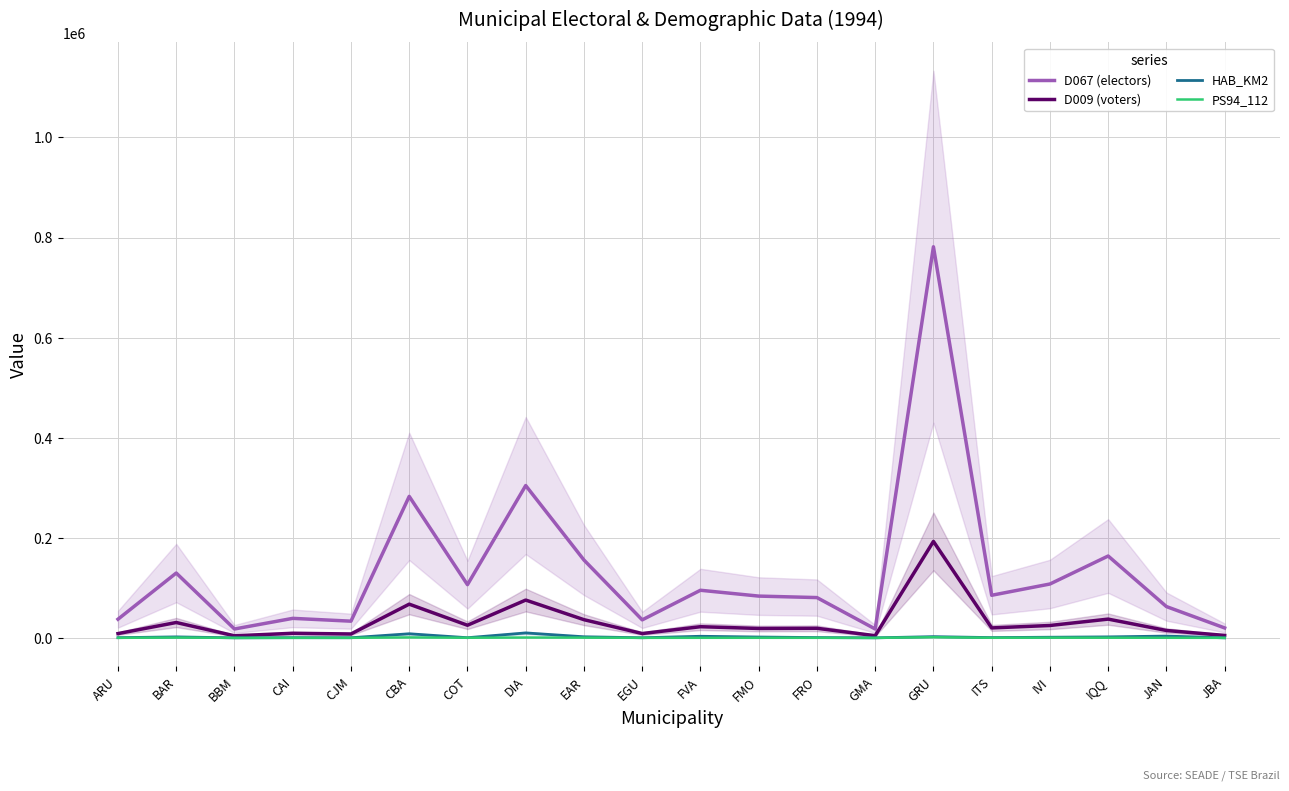

What is the sum of all D009 (voters) values?

632878